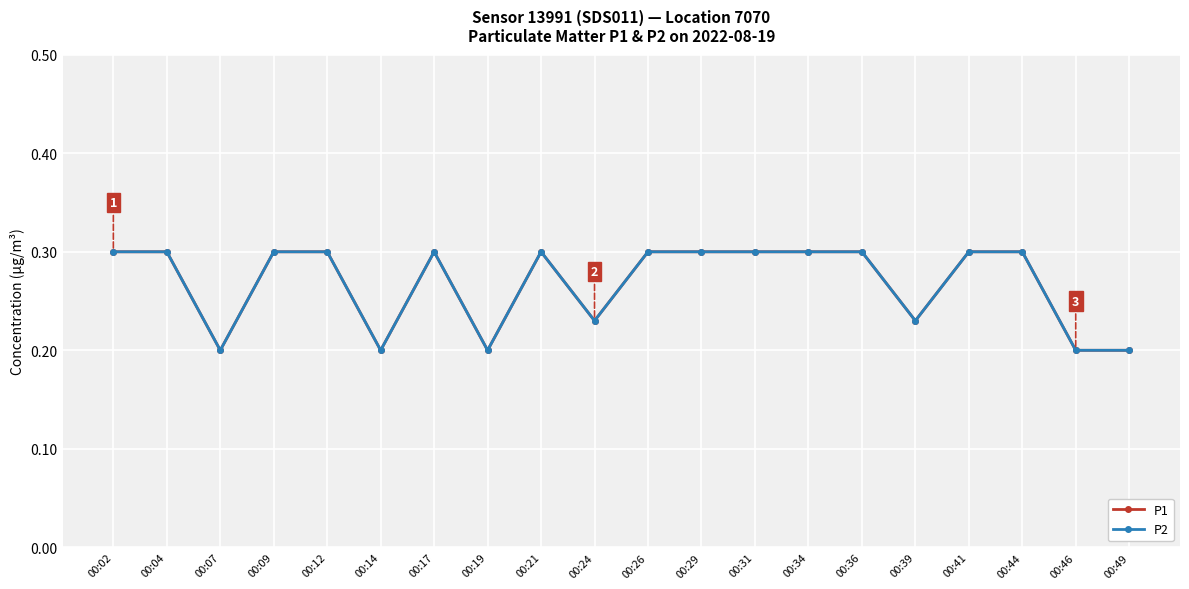

Reading left to right, extract all data points from this chart.

P1: 0.3	0.3	0.2	0.3	0.3	0.2	0.3	0.2	0.3	0.2	0.3	0.3	0.3	0.3	0.3	0.2	0.3	0.3	0.2	0.2
P2: 0.3	0.3	0.2	0.3	0.3	0.2	0.3	0.2	0.3	0.2	0.3	0.3	0.3	0.3	0.3	0.2	0.3	0.3	0.2	0.2